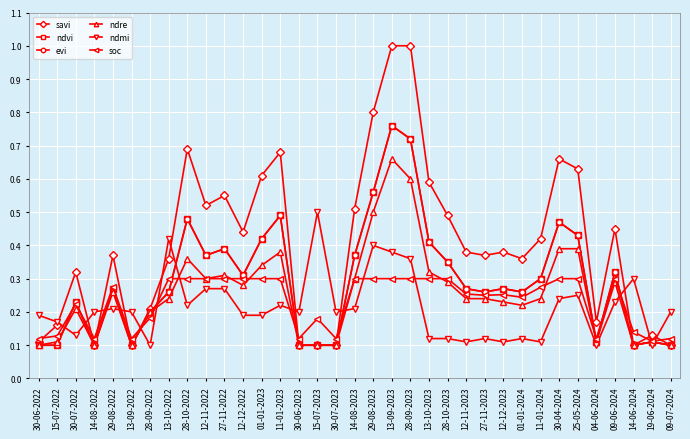

Where is savi nearest to the value 0?

14-08-2022